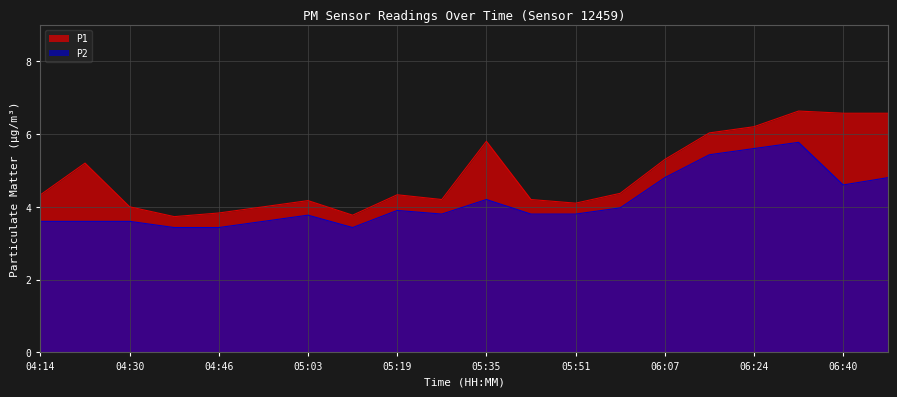

What is the smallest value displayed?

3.4